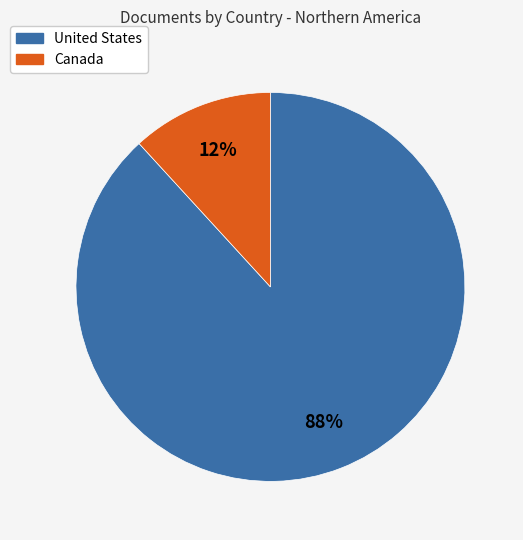

Do United States and Canada together represent more than half of the pie?

Yes